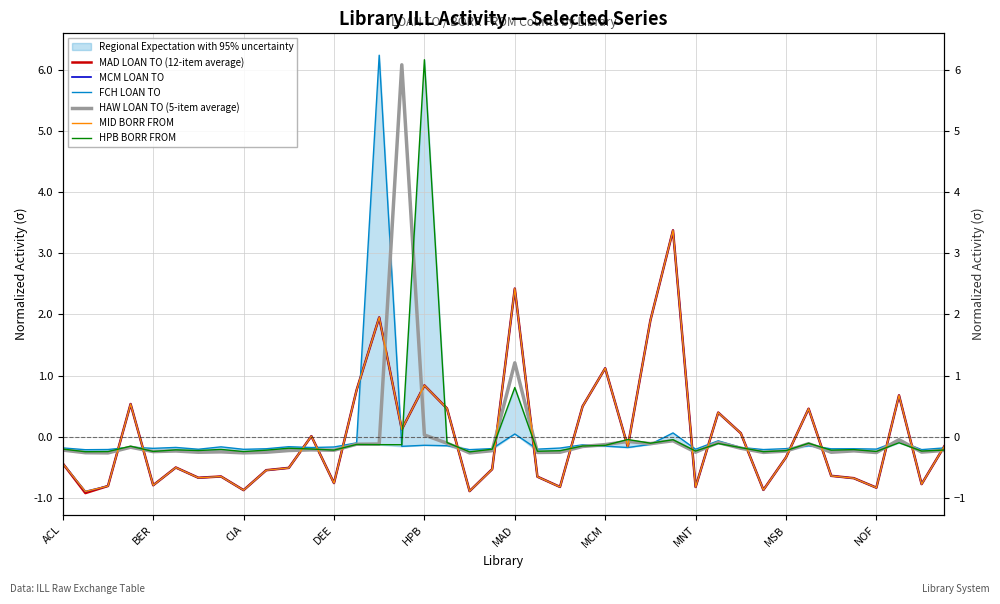

How many lines are shown in the chart?

6